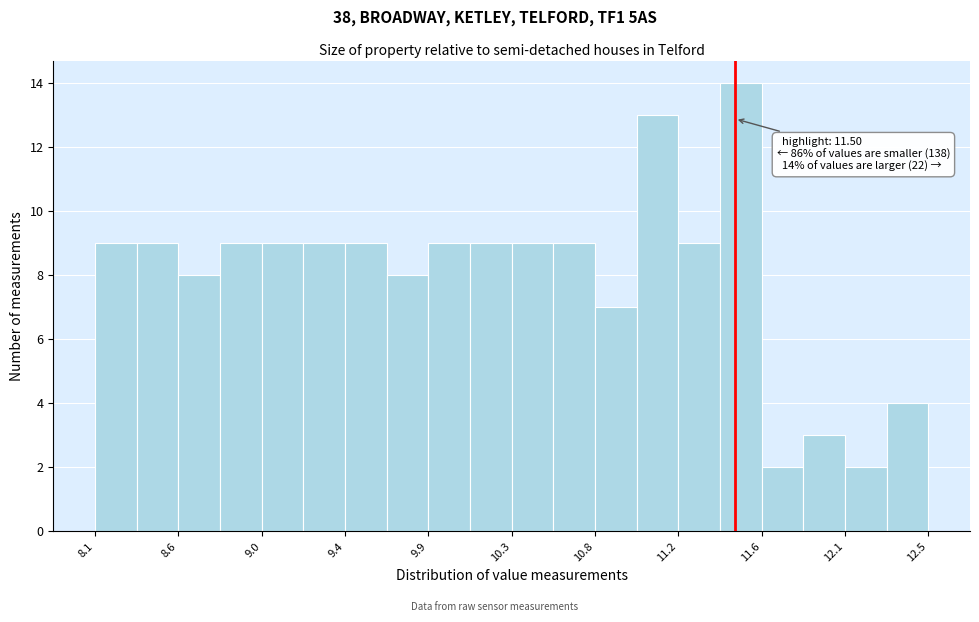

Which range on the x-axis has the tallest bar?

11.42 to 11.64